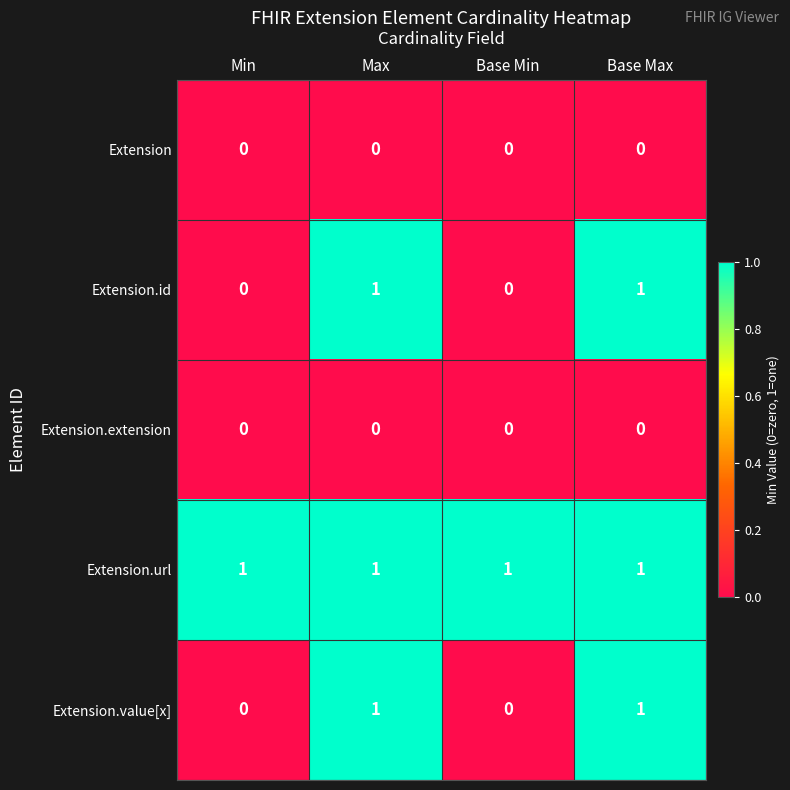

Count the Extension.value[x] values in the range 0 to 1.

4